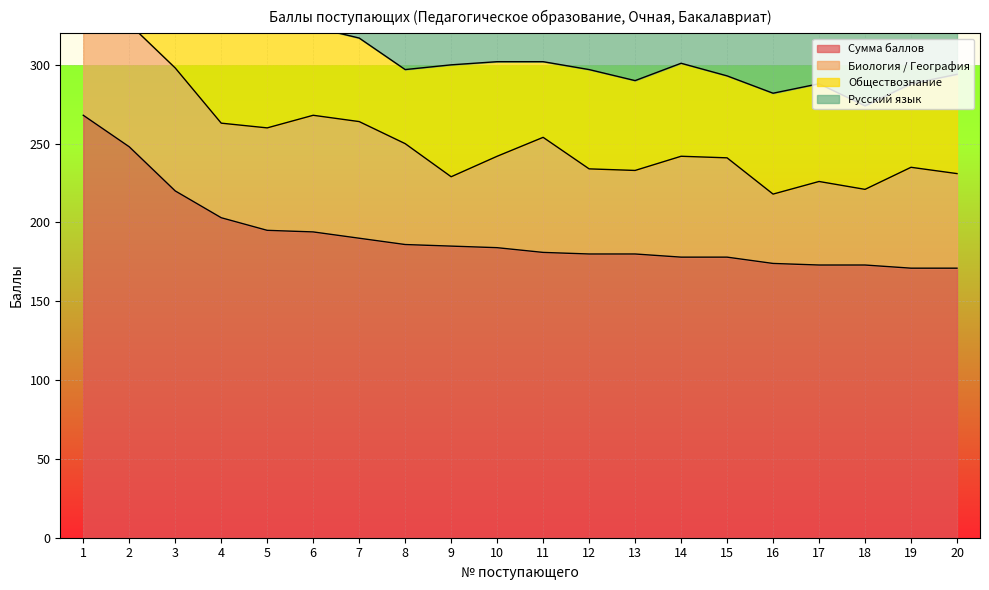

Reading left to right, what are all the values shown in this chart?

Сумма баллов: 1=268	2=248	3=220	4=203	5=195	6=194	7=190	8=186	9=185	10=184	11=181	12=180	13=180	14=178	15=178	16=174	17=173	18=173	19=171	20=171
Биология / География: 1=84	2=78	3=78	4=60	5=65	6=74	7=74	8=64	9=44	10=58	11=73	12=54	13=53	14=64	15=63	16=44	17=53	18=48	19=64	20=60
Обществознание: 1=90	2=81	3=67	4=62	5=61	6=56	7=53	8=47	9=71	10=60	11=48	12=63	13=57	14=59	15=52	16=64	17=62	18=53	19=53	20=63
Русский язык: 1=94	2=89	3=75	4=81	5=69	6=64	7=63	8=75	9=70	10=66	11=60	12=63	13=70	14=55	15=63	16=66	17=58	18=72	19=54	20=48